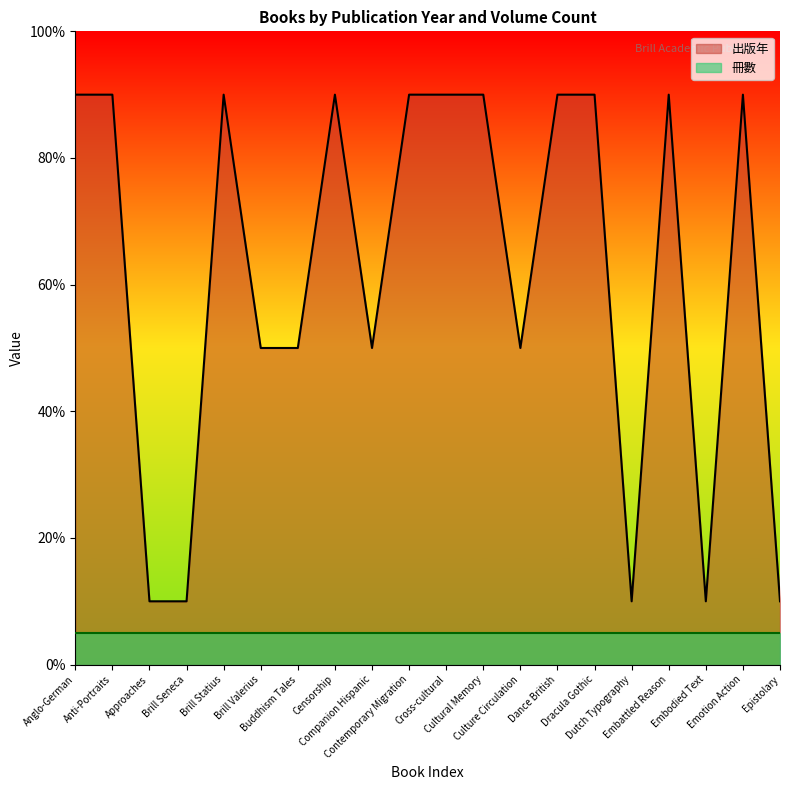

What is the sum of all values?

1240